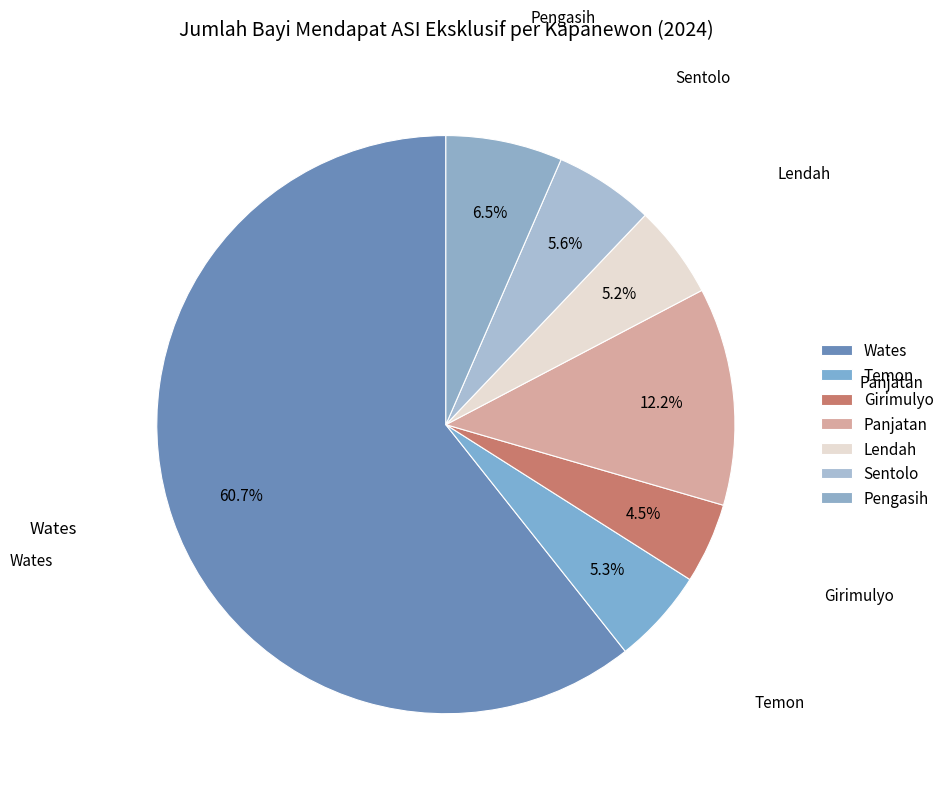

To the nearest percent, what portion does Sentolo represent?

6%